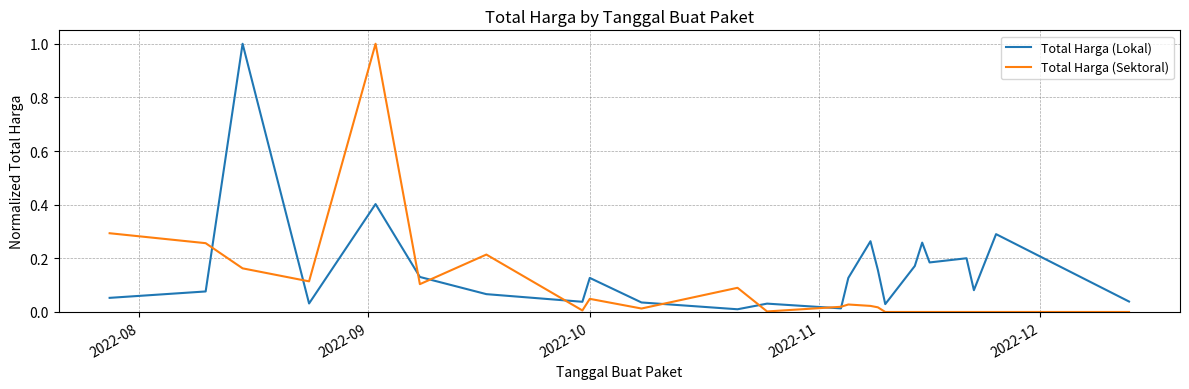

True or false: Total Harga (Lokal) and Total Harga (Sektoral) cross at least once.

True